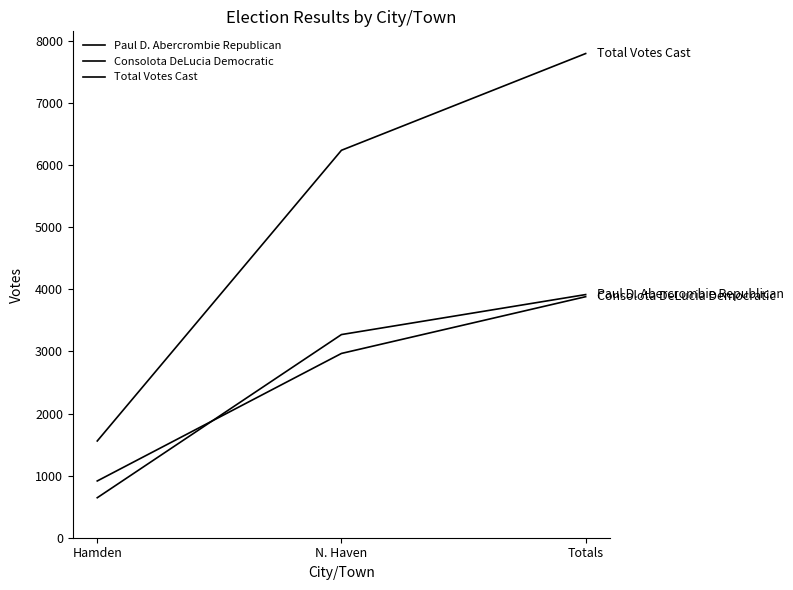

Reading left to right, extract all data points from this chart.

Paul D. Abercrombie Republican: Hamden=644	N. Haven=3272	Totals=3916
Consolota DeLucia Democratic: Hamden=914	N. Haven=2968	Totals=3882
Total Votes Cast: Hamden=1558	N. Haven=6240	Totals=7798